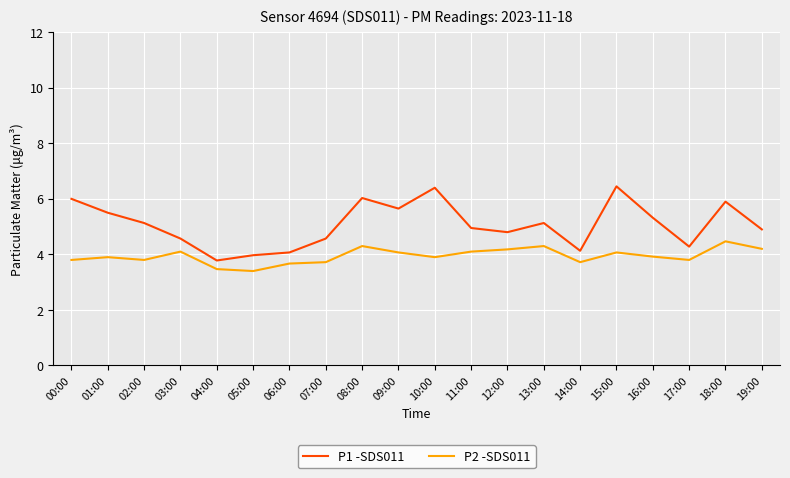

What is the difference between the second highest and second lowest values in the P1 -SDS011 series?

2.4